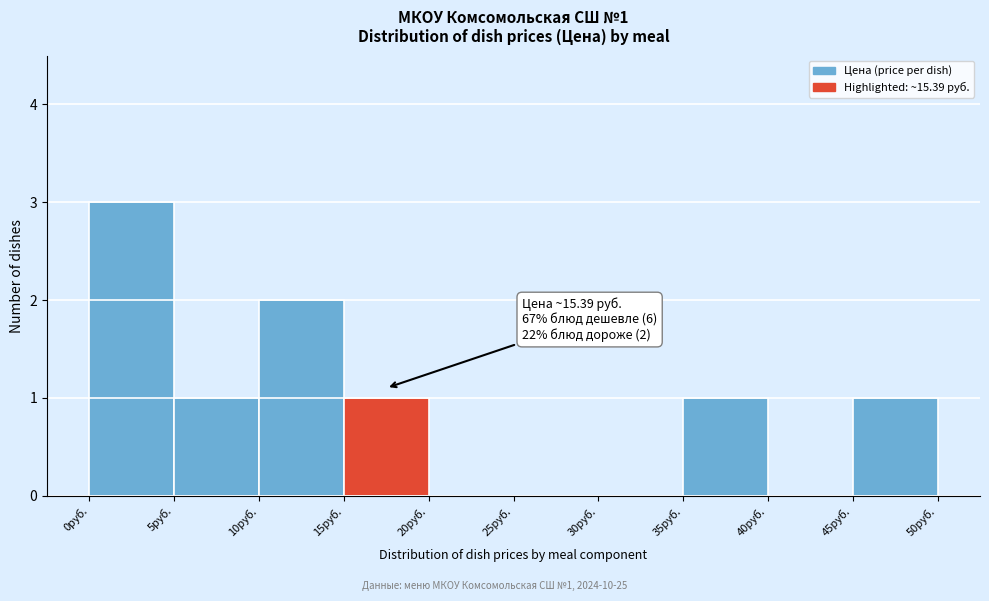

Over which range of the x-axis is the bar tallest?

0 to 5